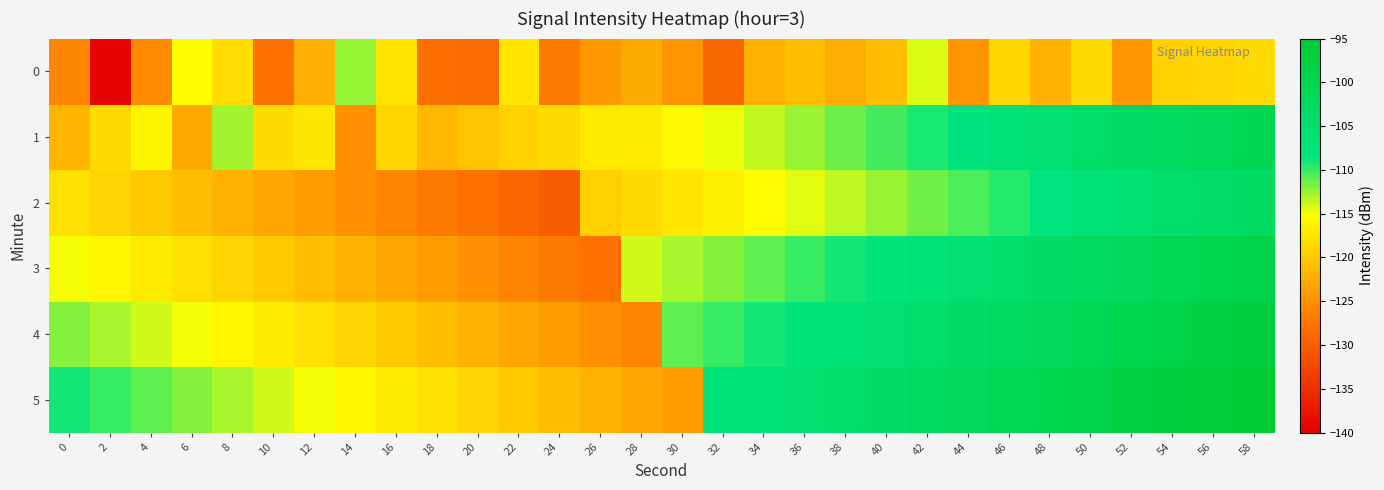

At 26, list the series in order from smallest to largest.

3, 4, 0, 5, 2, 1